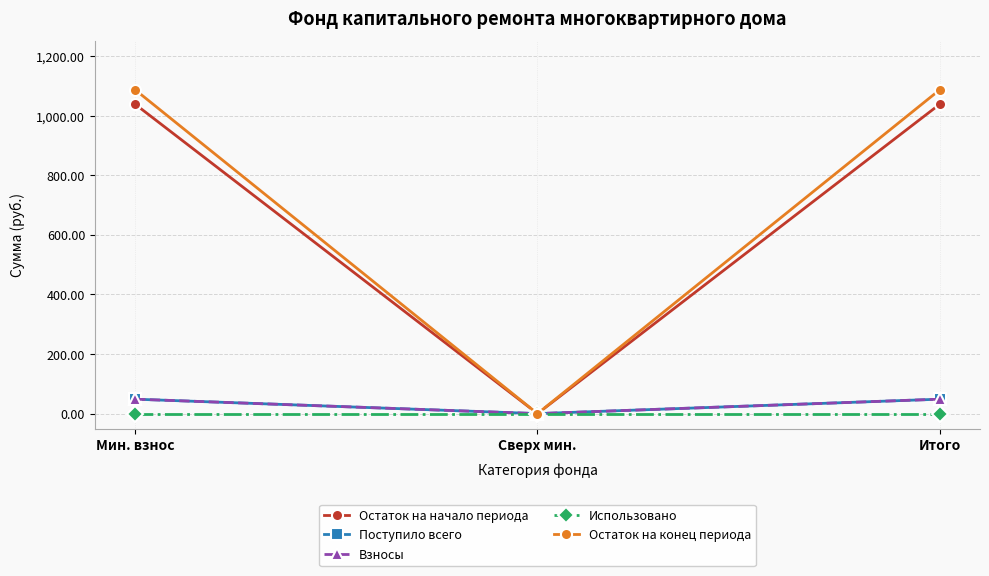

Which has a higher value, Мин. взнос or Итого?

Мин. взнос